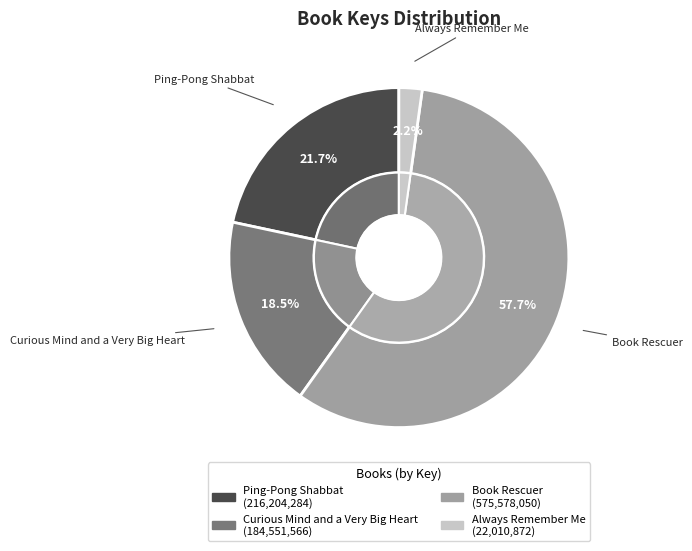

Which category has the smallest portion of the pie?

Always Remember Me